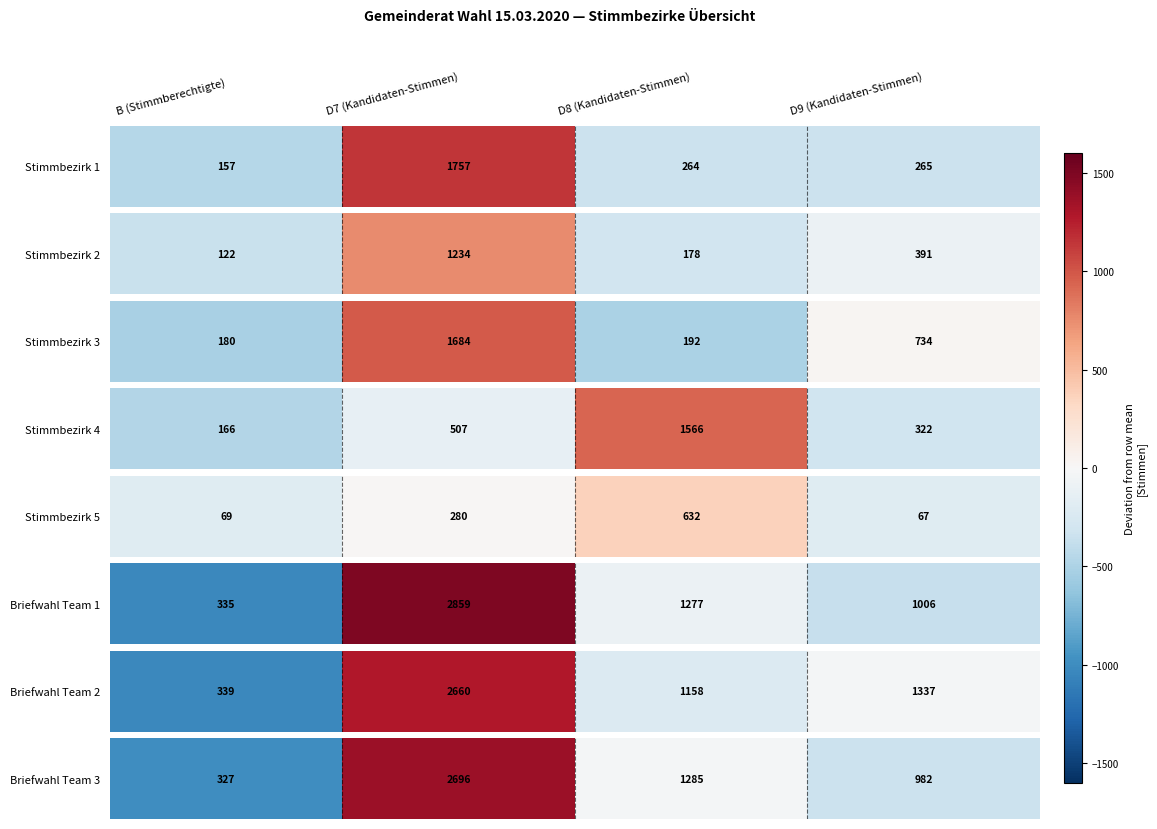

What is the maximum value shown in the chart?

1373.5